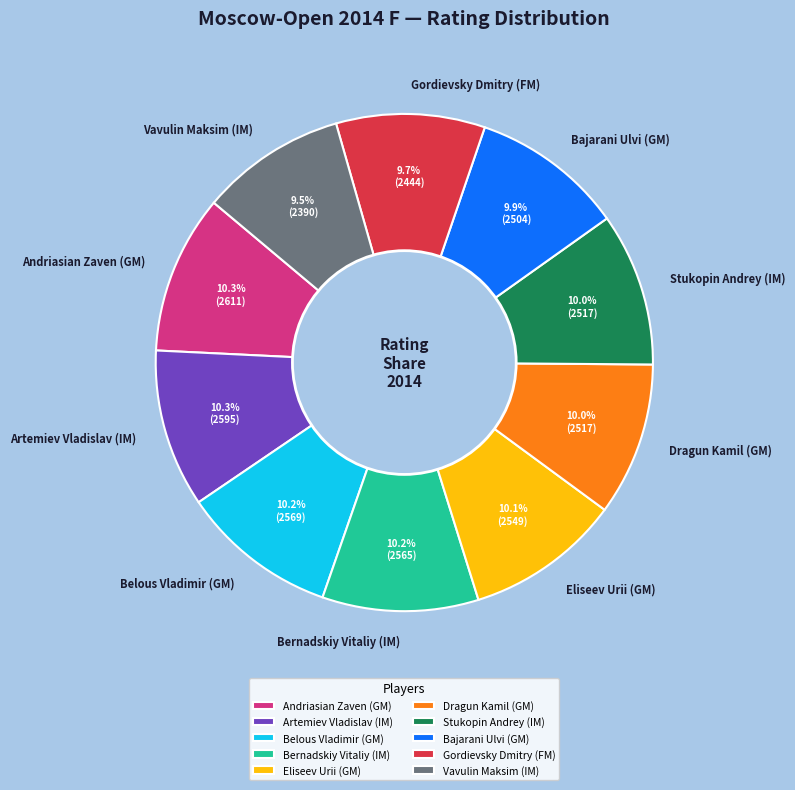

To the nearest percent, what is the difference between the largest and smallest slice percentages?

1%